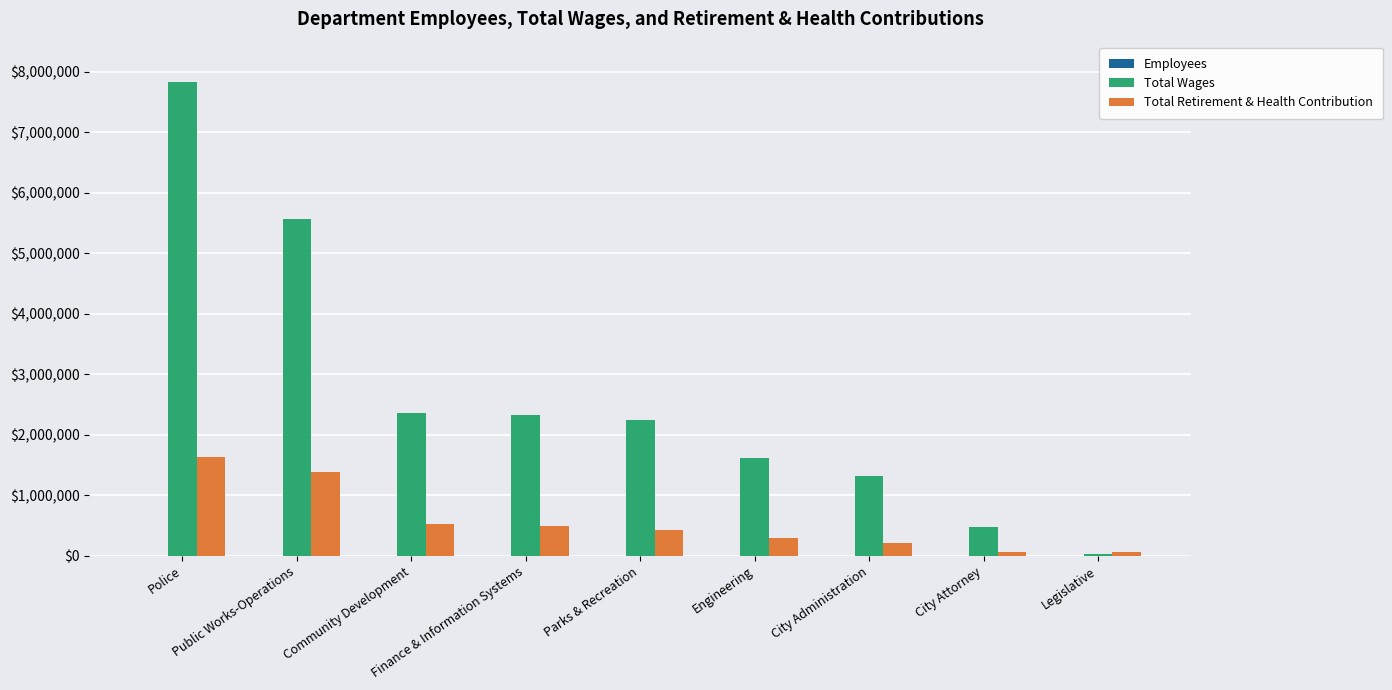

Which series has the largest total across all categories?

Total Wages